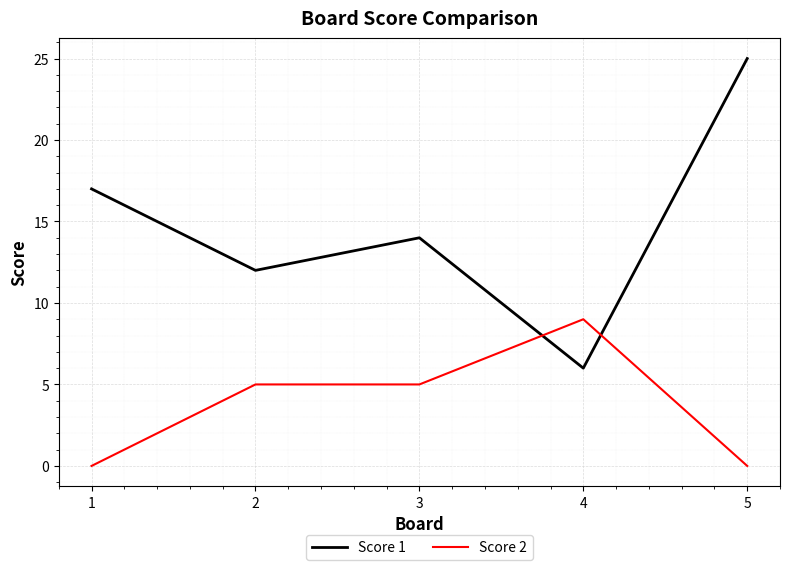

What is the difference between the second highest and minimum values in the Score 1 series?

11